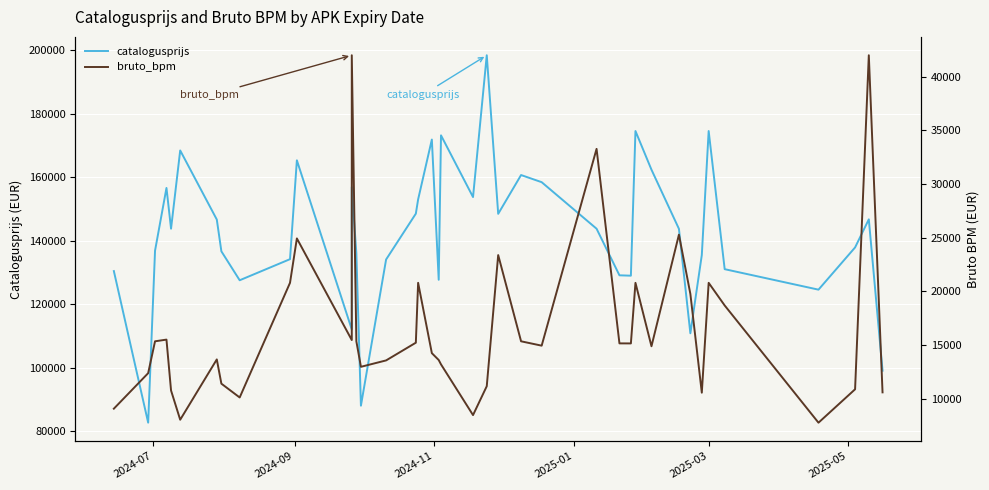

Reading left to right, transcribe all the data shown in this chart.

catalogusprijs: 130450	82691	136868	156642	143806	168447	146679	136676	127557	134203	165344	112050	156906	136064	88048	134094	148540	153024	171891	127711	173212	153768	198438	148484	160705	158457	143795	129117	128999	174567	162382	143758	110843	135497	174567	131051	124597	137899	146748	99071
bruto_bpm: 9064	12375	15345	15503	10760	8034	13656	11396	10108	20796	24936	15462	42011	15345	12967	13563	15214	20796	14240	13600	13194	8466	11158	23383	15345	14938	33285	15151	15147	20796	14883	25287	19761	10555	20796	18685	7758	10872	42011	10585